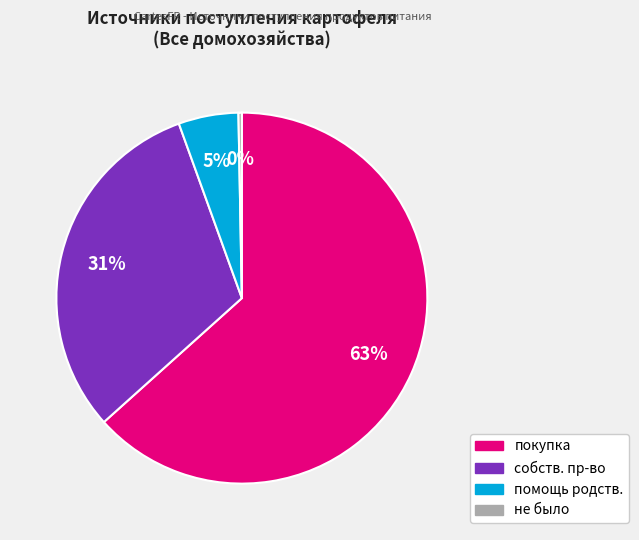

How many slices are in this pie chart?

4